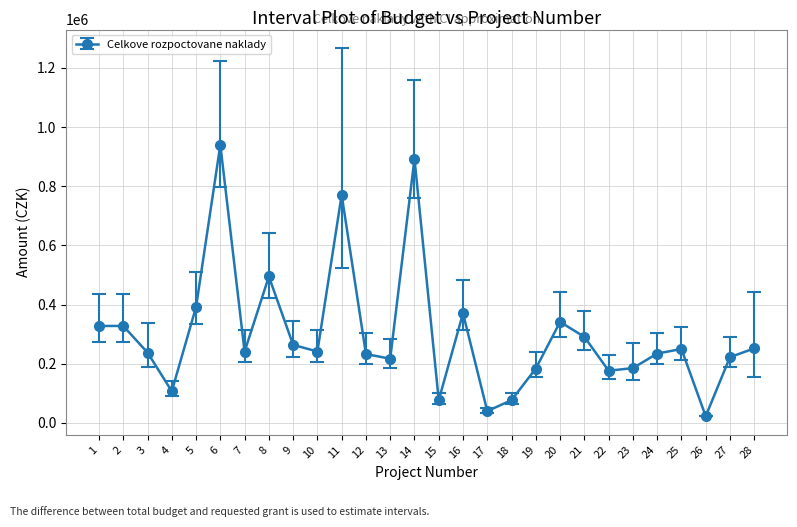

The value at 1 is 327800. True or false?

True